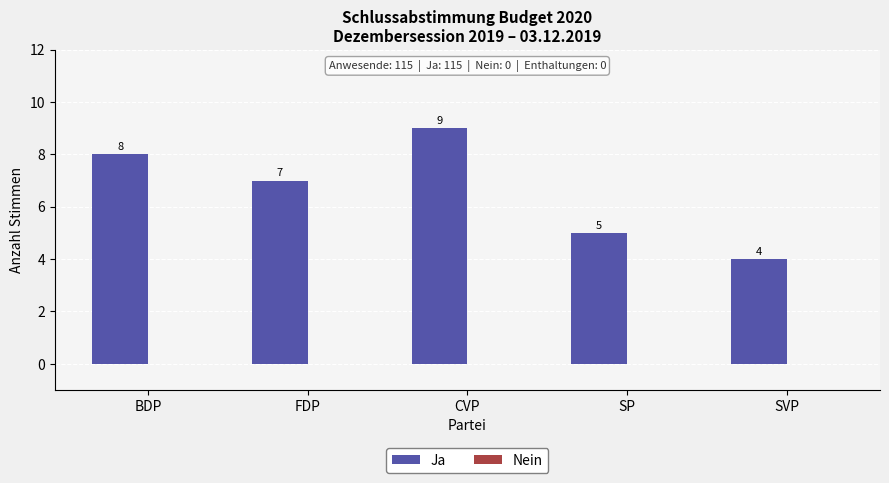

What is the change in value from BDP to SP?

-3